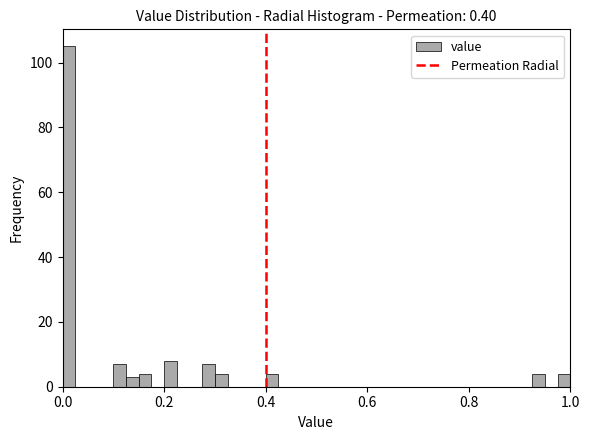

Around what value on the x-axis is the tallest bar? Give the approximate position of its centre, as read against the axis.

0.02